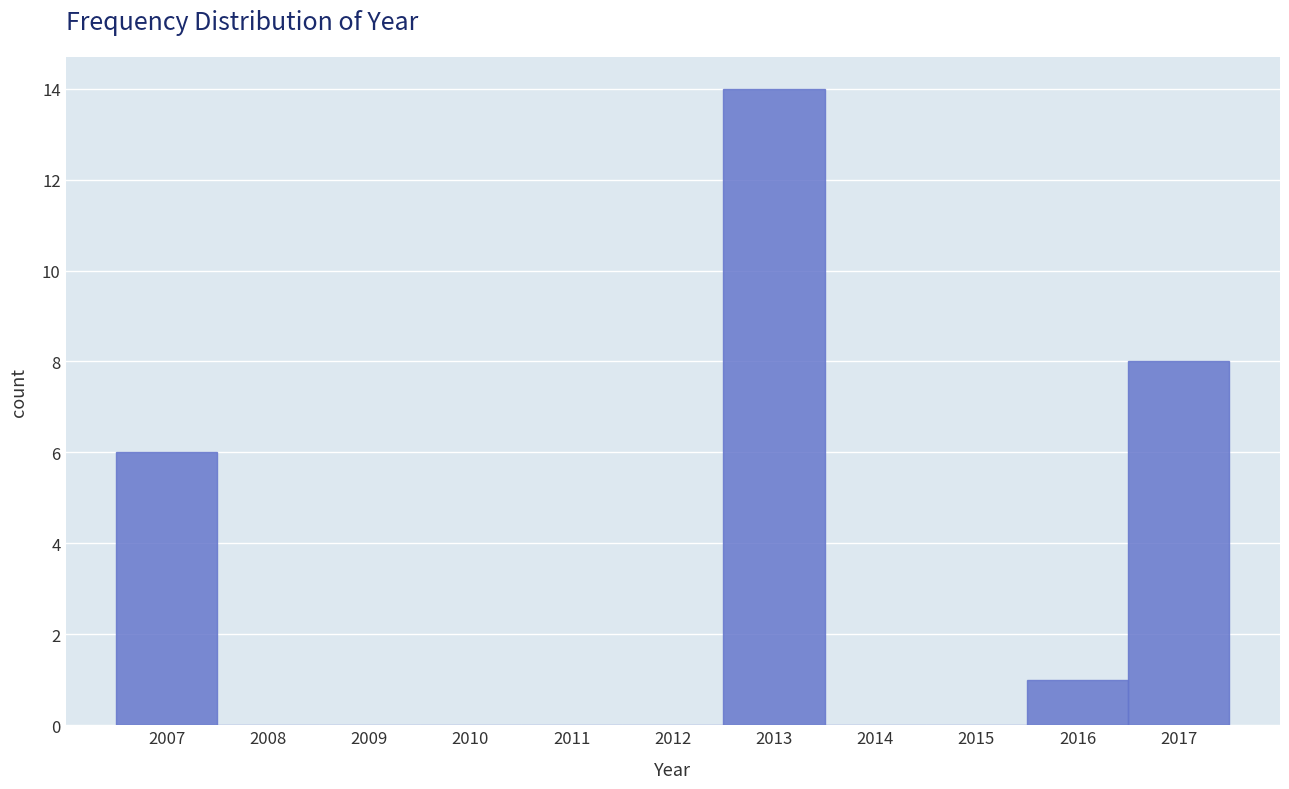

Reading left to right, transcribe this chart: for each bar, give the range it covers on the x-axis and its height. The values are not printed on the chart, so give them approximately, as read against the axis.

2006.5 to 2007.5: 6
2007.5 to 2008.5: 0
2008.5 to 2009.5: 0
2009.5 to 2010.5: 0
2010.5 to 2011.5: 0
2011.5 to 2012.5: 0
2012.5 to 2013.5: 14
2013.5 to 2014.5: 0
2014.5 to 2015.5: 0
2015.5 to 2016.5: 1
2016.5 to 2017.5: 8